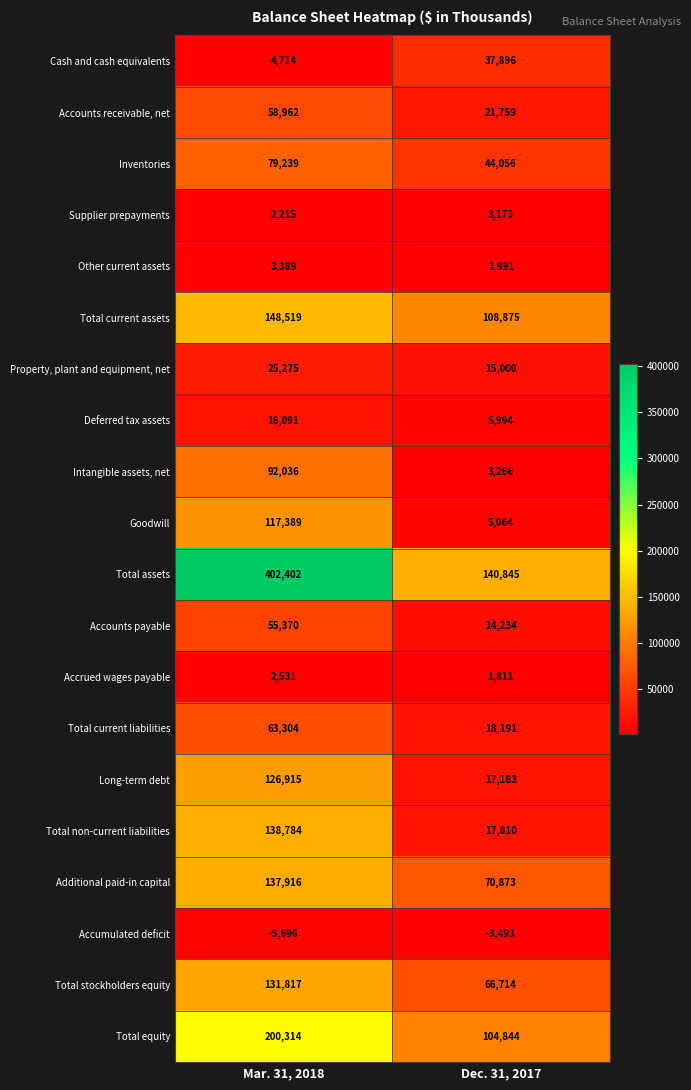

Is the value of Goodwill at Mar. 31, 2018 greater than the value of Total current liabilities at Dec. 31, 2017?

Yes